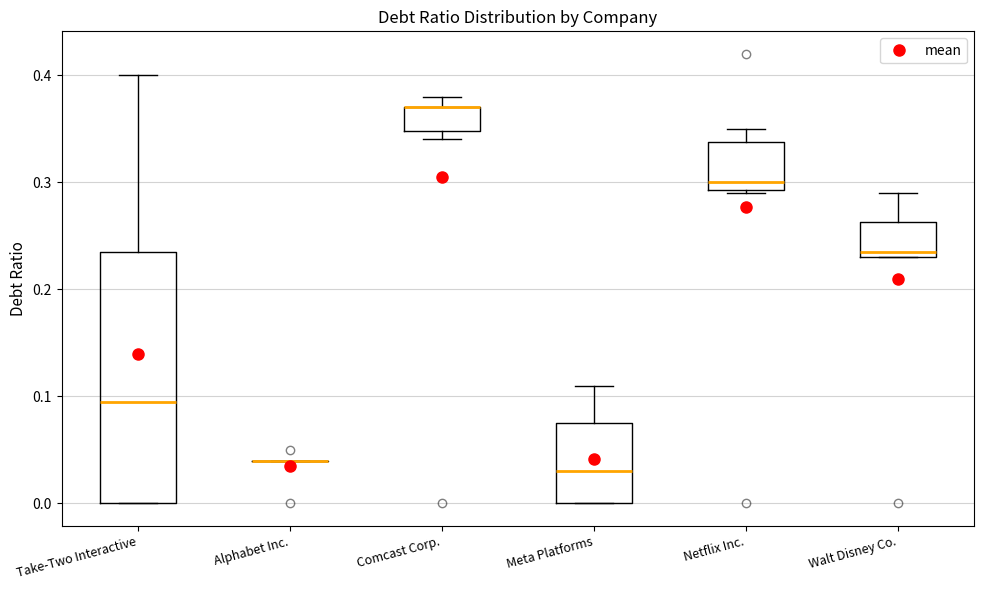

Which box is the tallest, from its lower edge to its upper edge?

Take-Two Interactive